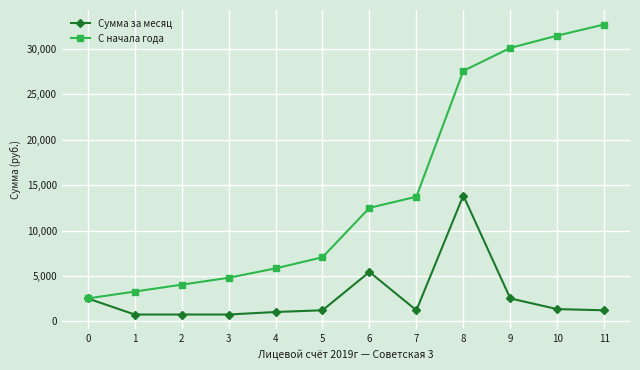

Which series changed the most between 4 and 6?

С начала года